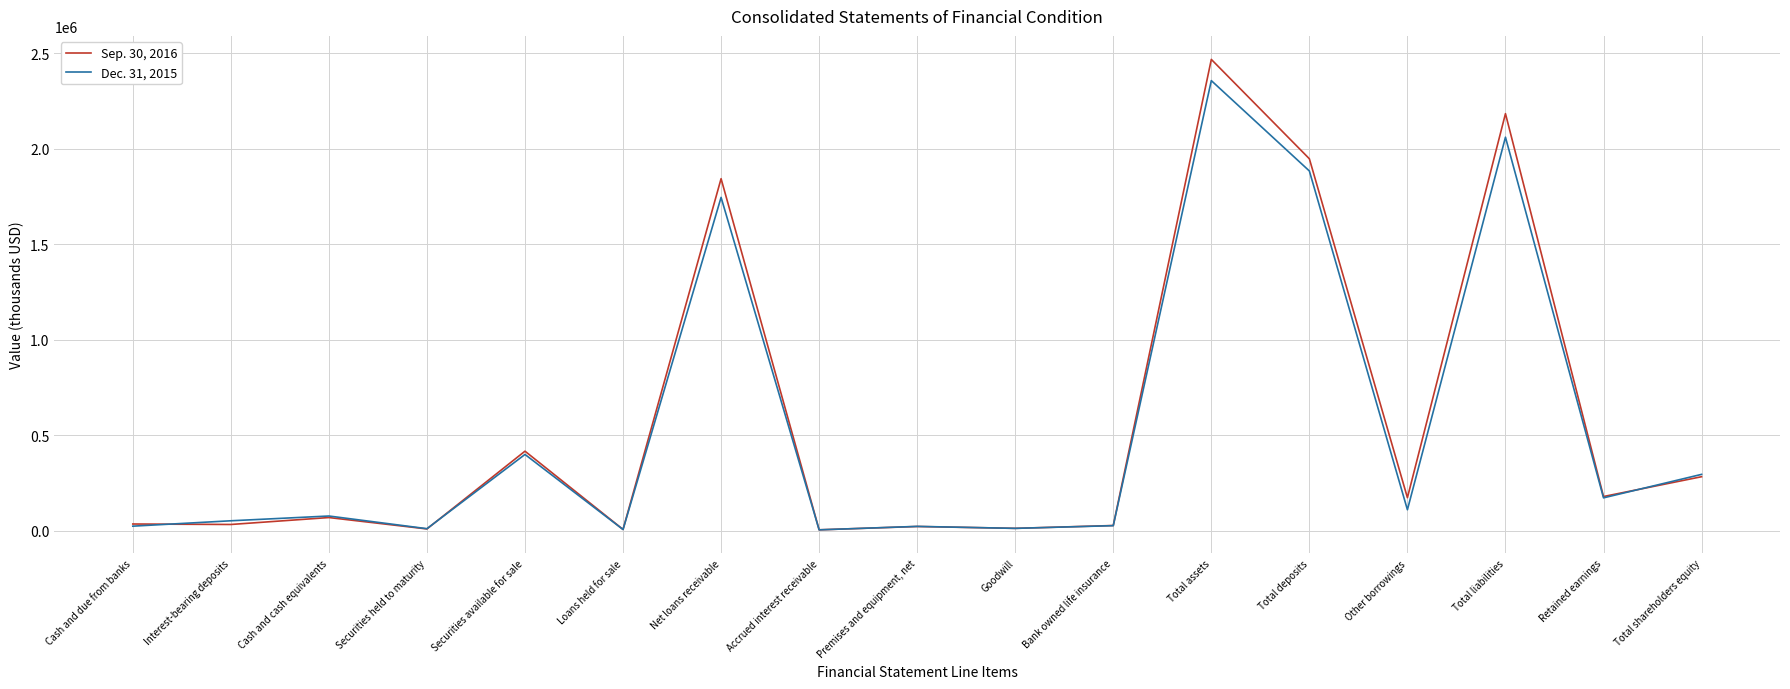

Is this an area chart (filled region under the line)?

No